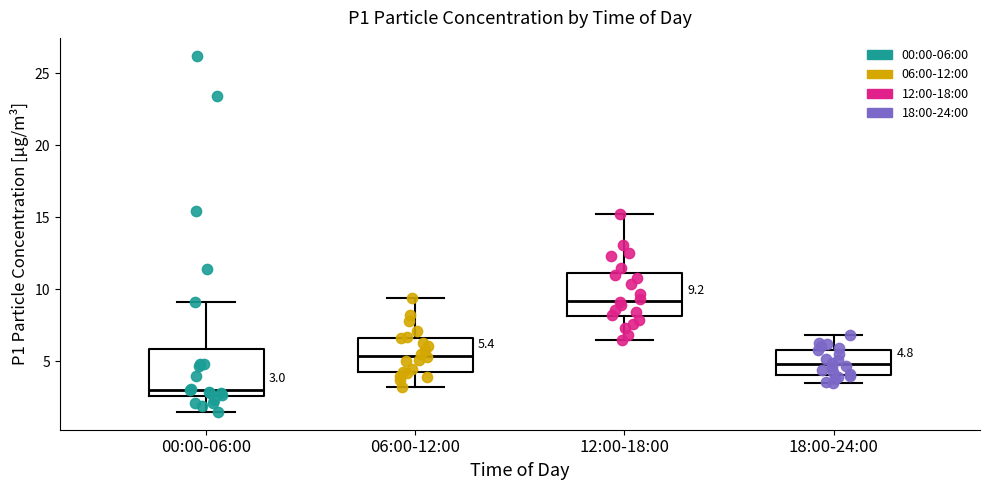

Which box's median line is the highest?

12:00-18:00